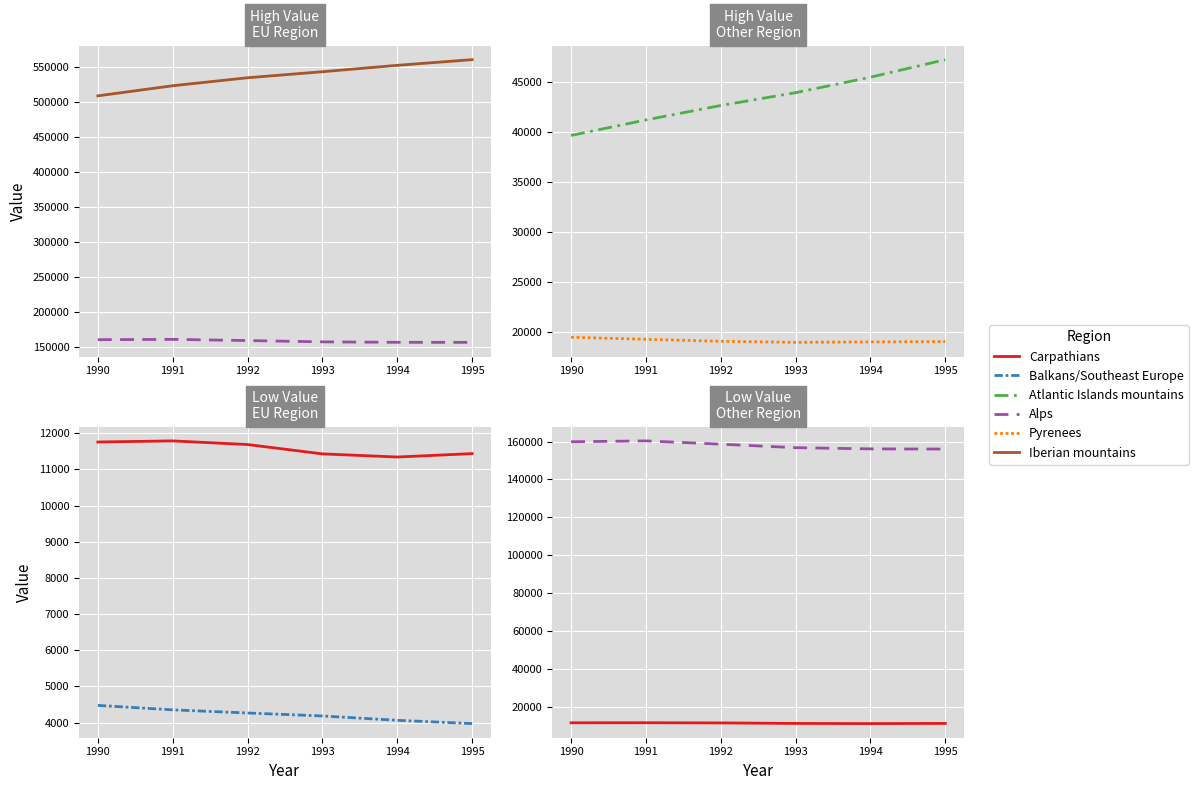

List the labels in order of Balkans/Southeast Europe value, largest first.

1990, 1991, 1992, 1993, 1994, 1995